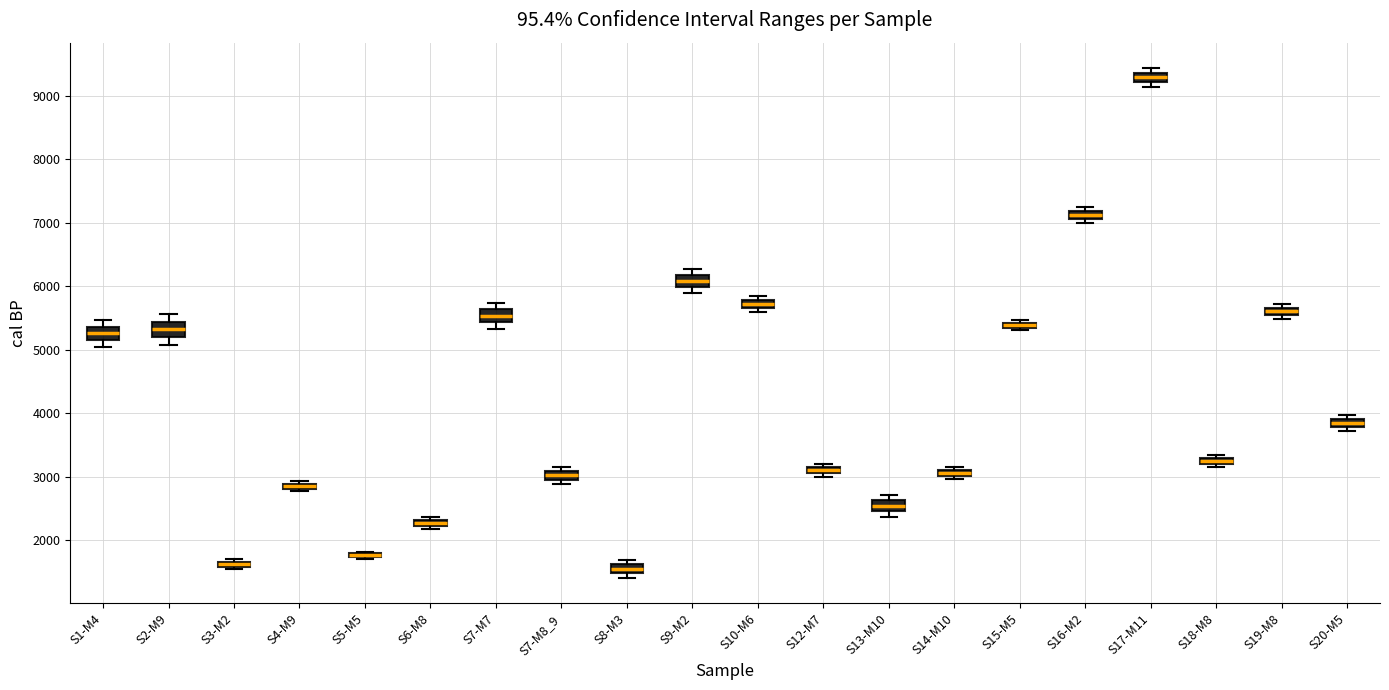

Where is the lower edge of the box for S20-M5 on the y-axis? The values are not printed on the chart, so give them approximately, as read against the axis.

3800